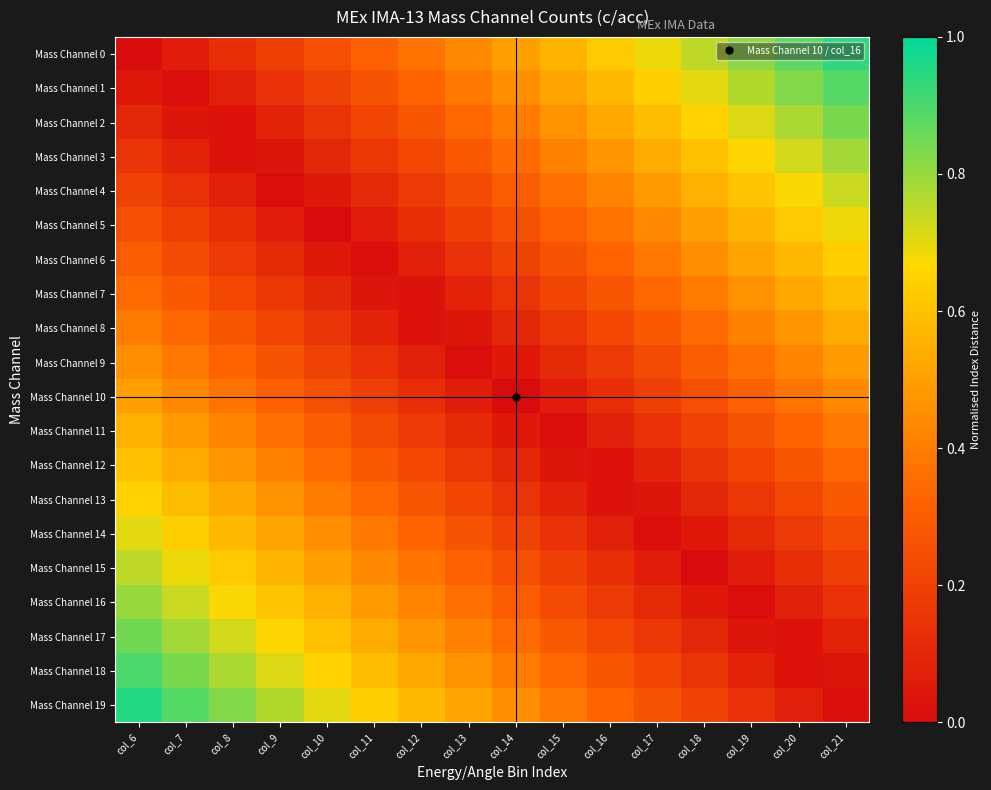

At which category is the sum across all series the highest?

col_6